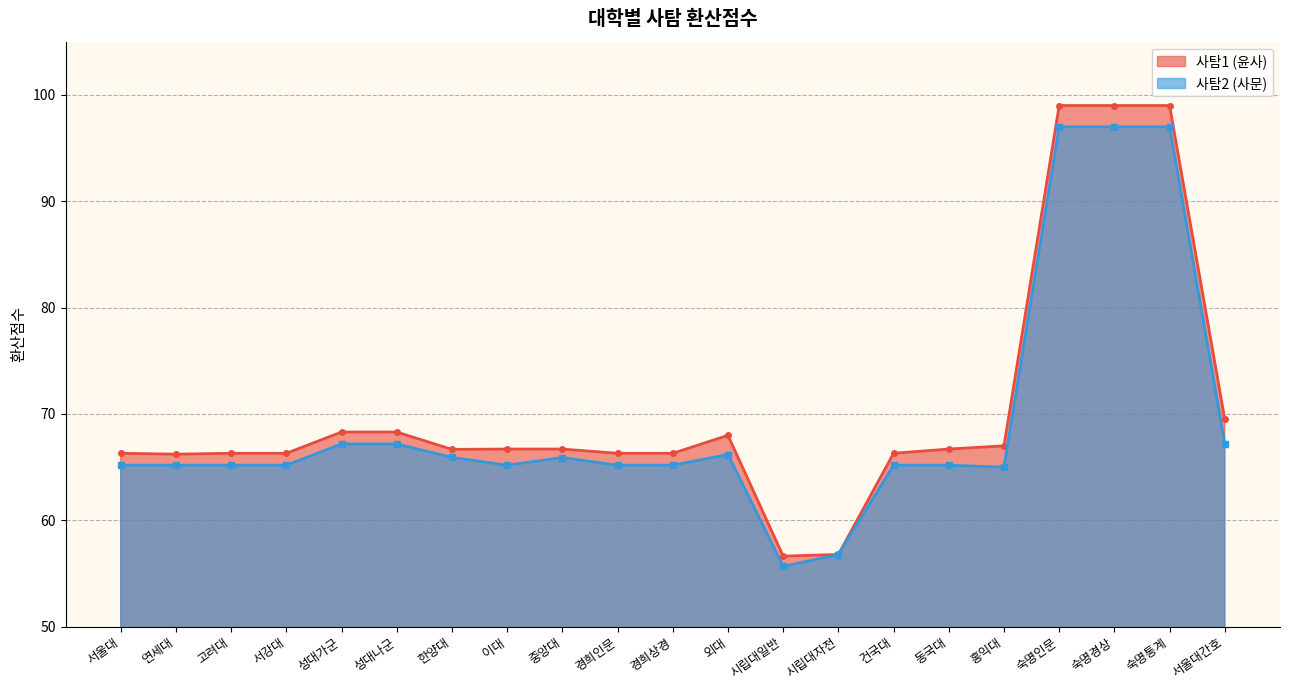

What are all the series names shown in the legend?

사탐1 (윤사), 사탐2 (사문)